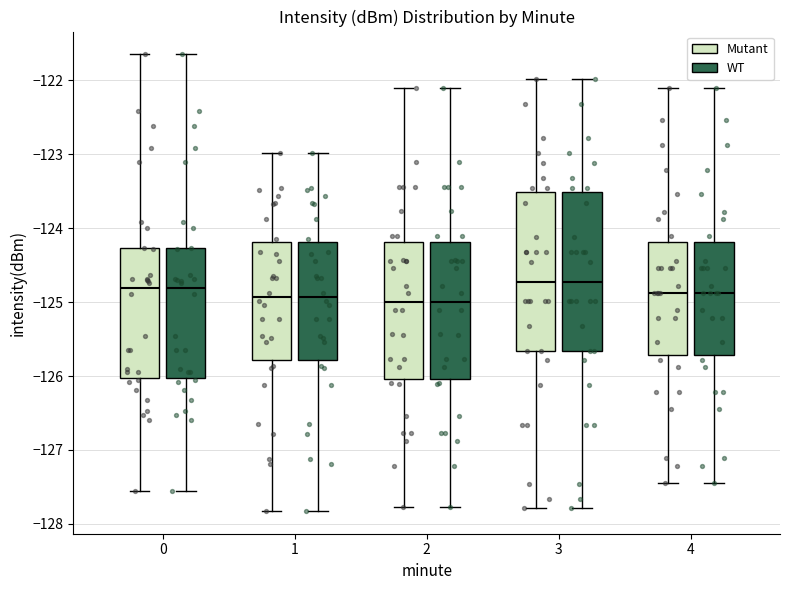

Reading left to right, read every box against the y-axis: the position of its median line, the range the box covers, and the ends of its whiskers. The values are not printed on the chart, so give them approximately, as read against the axis.

0 (Mutant): median -124.8, box -126.0 to -124.3, whiskers -127.6 to -121.7
0 (WT): median -124.8, box -126.0 to -124.3, whiskers -127.6 to -121.7
1 (Mutant): median -124.9, box -125.8 to -124.2, whiskers -127.8 to -123.0
1 (WT): median -124.9, box -125.8 to -124.2, whiskers -127.8 to -123.0
2 (Mutant): median -125.0, box -126.0 to -124.2, whiskers -127.8 to -122.1
2 (WT): median -125.0, box -126.0 to -124.2, whiskers -127.8 to -122.1
3 (Mutant): median -124.7, box -125.7 to -123.5, whiskers -127.8 to -122.0
3 (WT): median -124.7, box -125.7 to -123.5, whiskers -127.8 to -122.0
4 (Mutant): median -124.9, box -125.7 to -124.2, whiskers -127.4 to -122.1
4 (WT): median -124.9, box -125.7 to -124.2, whiskers -127.4 to -122.1